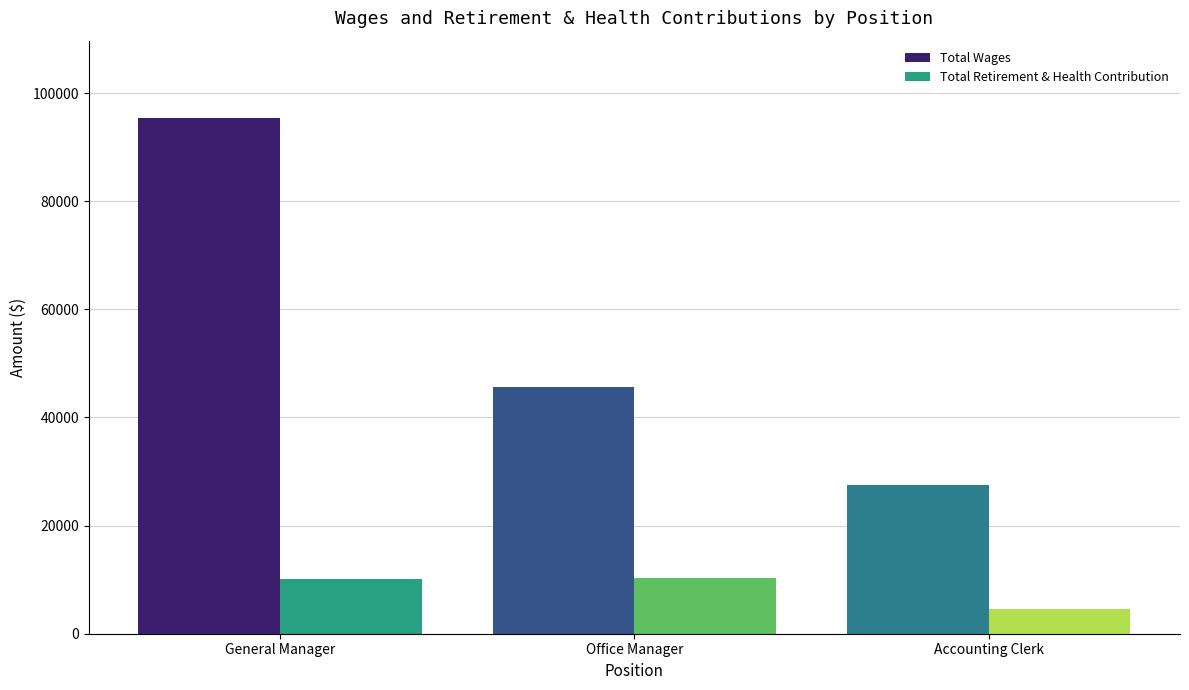

At which category is the sum across all series the highest?

General Manager